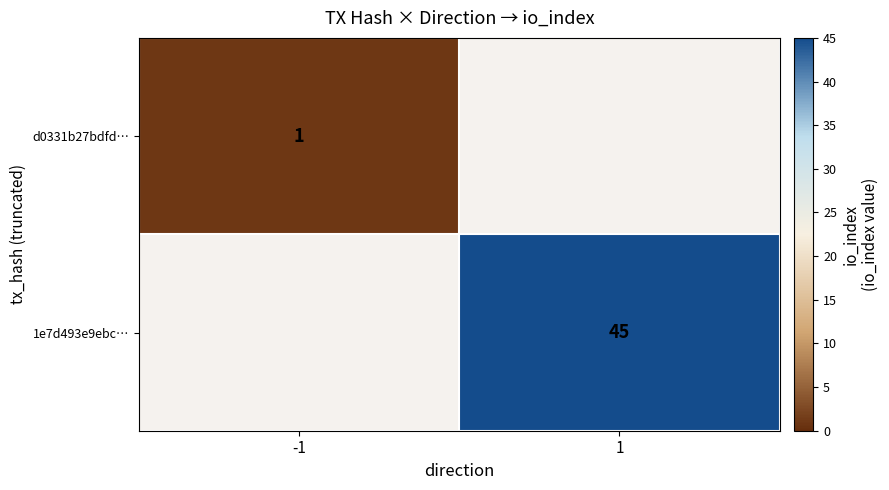

Rank the series by their average value, from highest to lowest.

1e7d493e9ebc…, d0331b27bdfd…